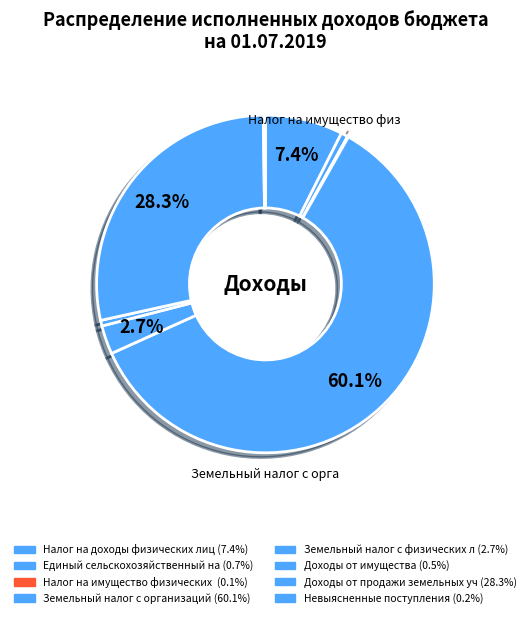

Which slice is the smallest?

Налог на имущество физических лиц